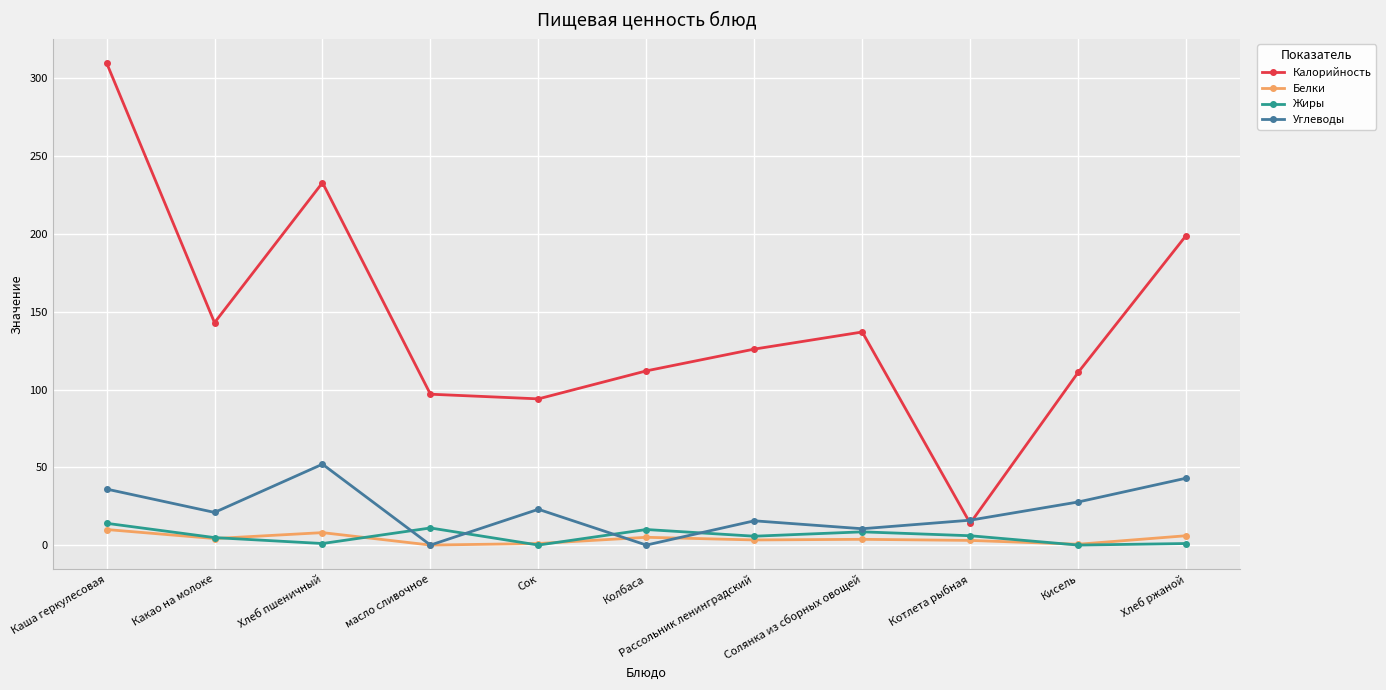

Rank the series by their maximum value, from lowest to highest.

Белки, Жиры, Углеводы, Калорийность